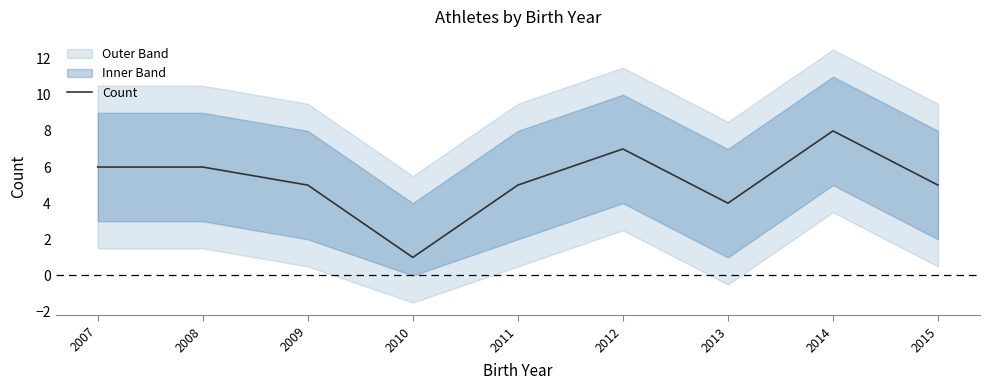

Reading right to left, transcribe all the data shown in this chart.

2015=5	2014=8	2013=4	2012=7	2011=5	2010=1	2009=5	2008=6	2007=6